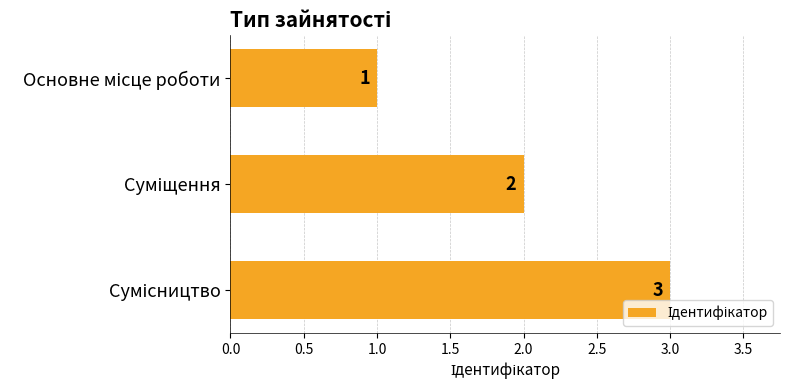

What is the greatest value displayed?

3